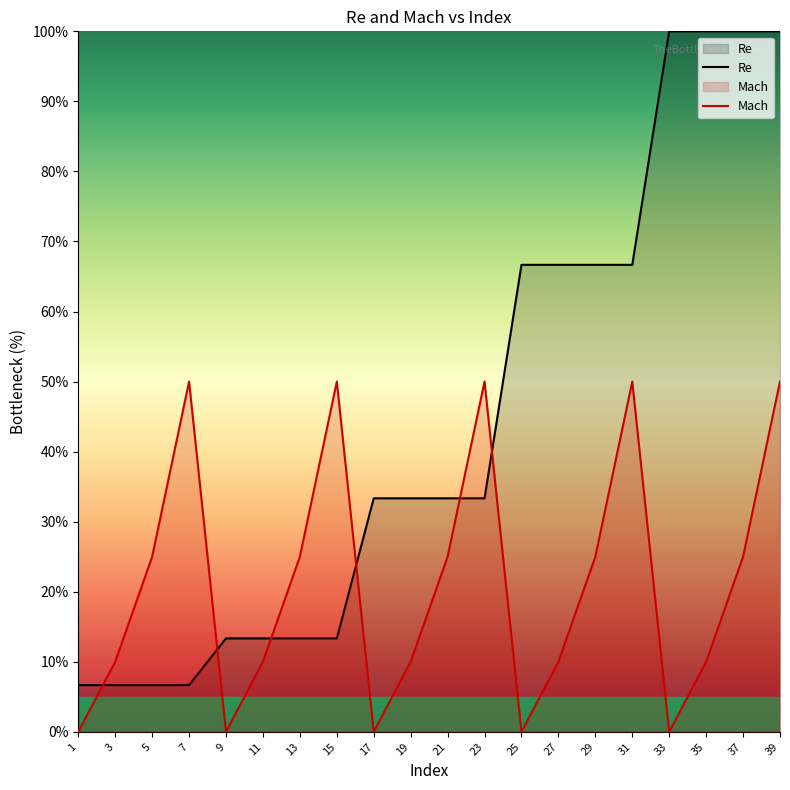

How many times do Re and Mach cross each other?

6